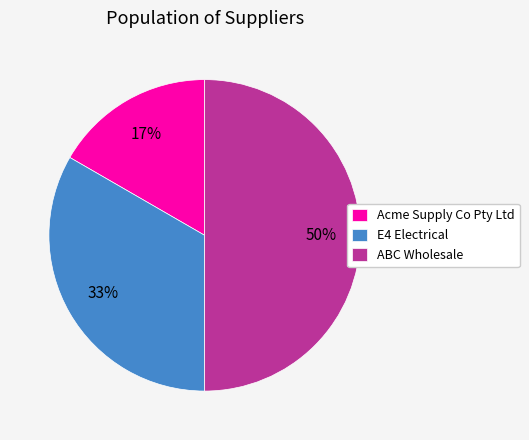

To the nearest percent, what portion does ABC Wholesale represent?

50%